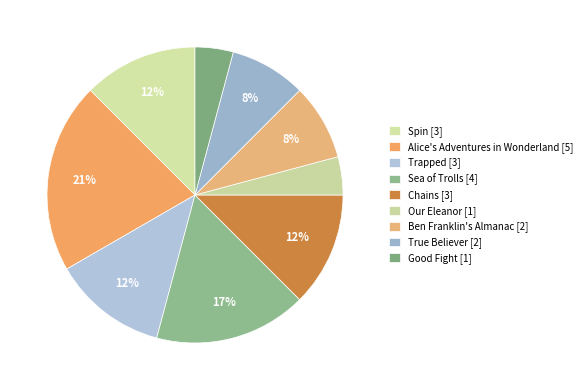

To the nearest percent, what percentage of the pie is Alice's Adventures in Wonderland?

21%